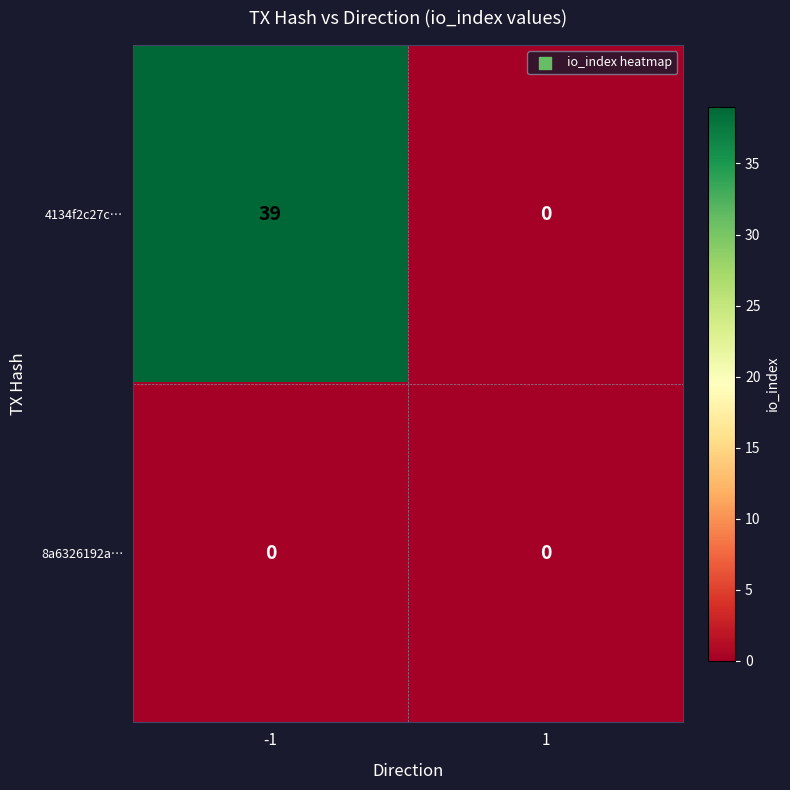

Which series has the largest total across all categories?

4134f2c27c…